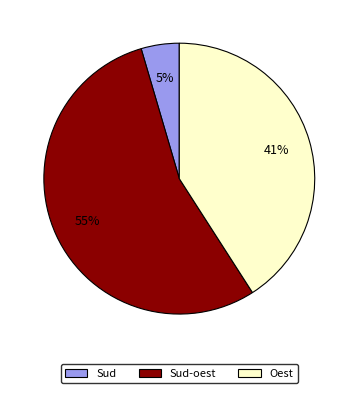

To the nearest percent, what is the average slice percentage?

33%